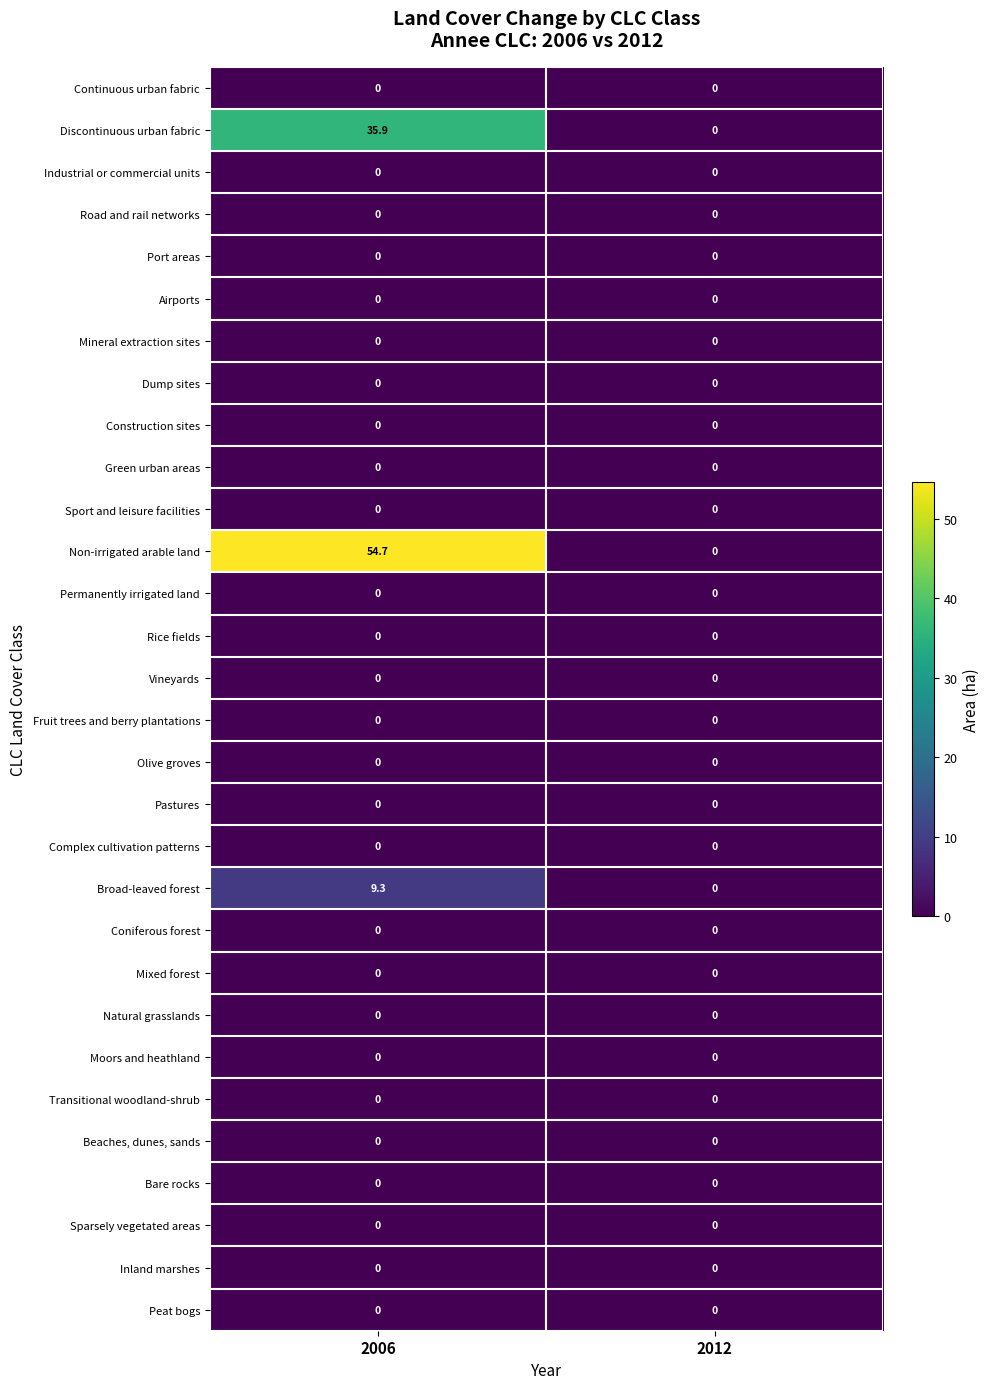

At which category does the chart reach its peak across all series?

2006